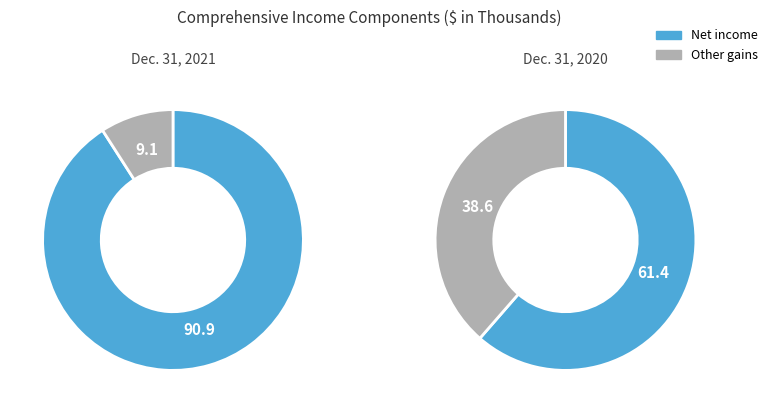

Which category has the biggest portion of the pie?

Net income